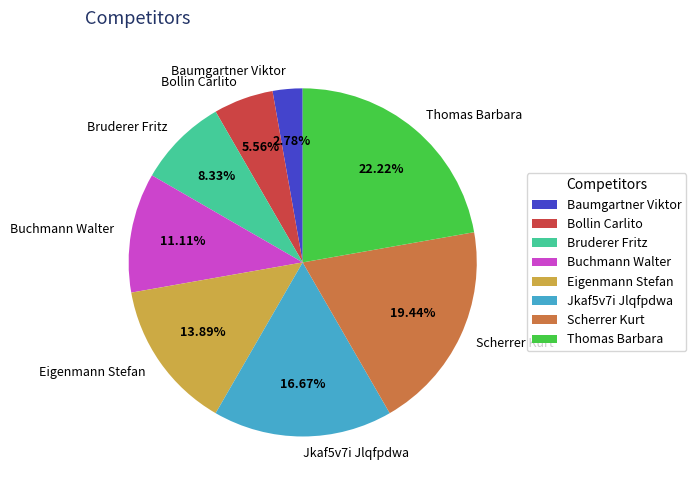

Count the number of slices in the pie.

8